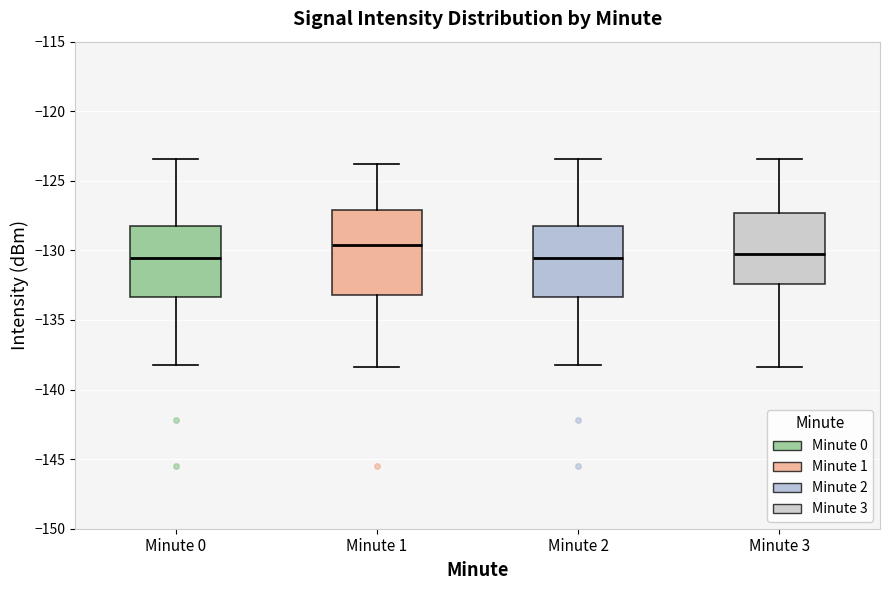

Reading left to right, read every box against the y-axis: the position of its median line, the range the box covers, and the ends of its whiskers. The values are not printed on the chart, so give them approximately, as read against the axis.

Minute 0: median -130.5, box -133.5 to -128.5, whiskers -138.0 to -123.5
Minute 1: median -129.5, box -133.0 to -127.0, whiskers -138.5 to -124.0
Minute 2: median -130.5, box -133.5 to -128.5, whiskers -138.0 to -123.5
Minute 3: median -130.0, box -132.5 to -127.5, whiskers -138.5 to -123.5